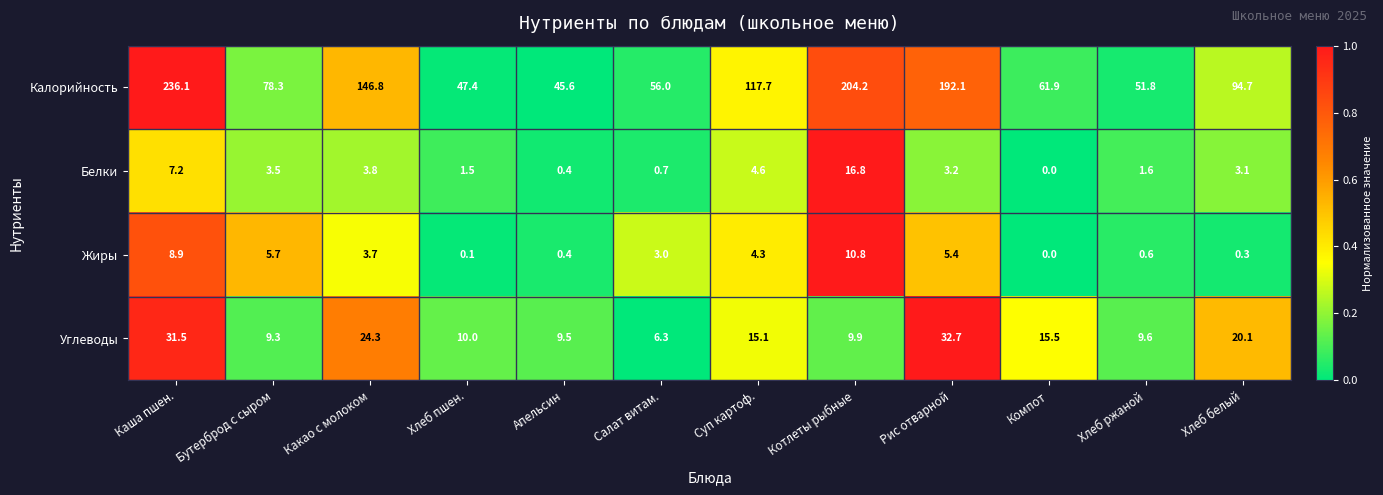

What is the spread (max minus min) of values at Хлеб пшен.?

47.3